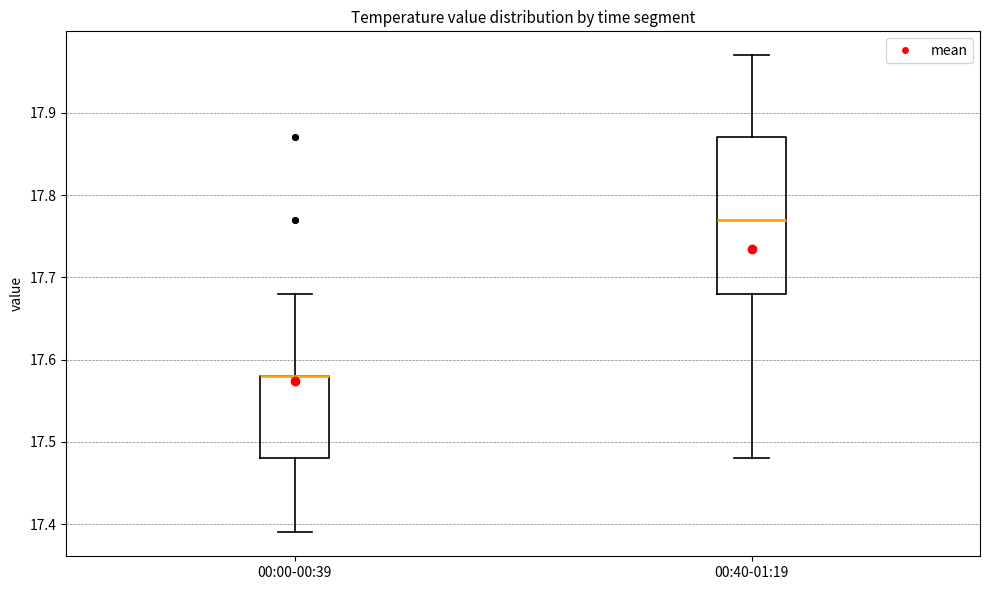

Reading left to right, transcribe this box plot: for each box, give where its median line is, the range the box spans, and where its two whiskers end, as read against the y-axis. The values are not printed on the chart, so give them approximately, as read against the axis.

00:00-00:39: median 17.58 (drawn on the box's upper edge), box 17.48 to 17.58, whiskers 17.39 to 17.68
00:40-01:19: median 17.77, box 17.68 to 17.87, whiskers 17.48 to 17.97